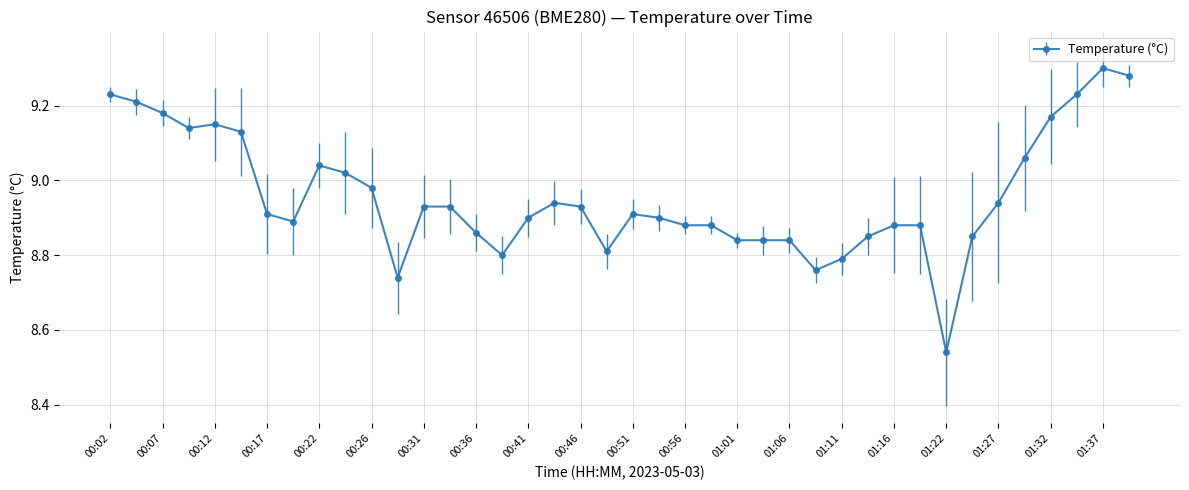

How many lines are shown in the chart?

1